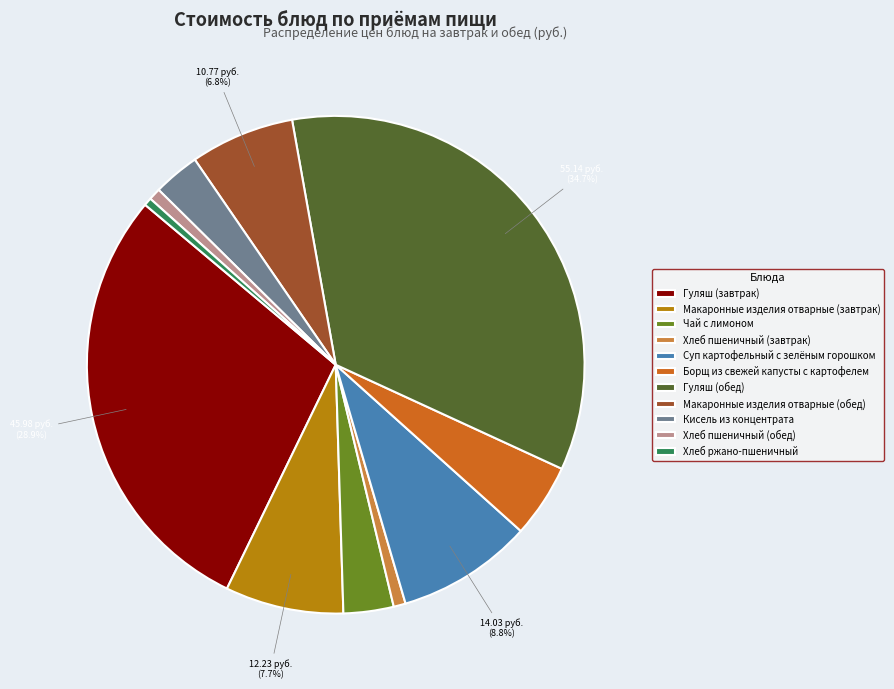

To the nearest percent, what is the difference between the largest and smallest slice percentages?

34%